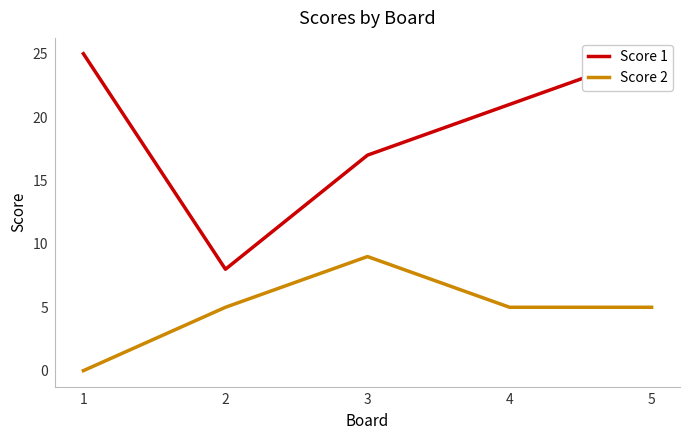

Which series has the largest total across all categories?

Score 1